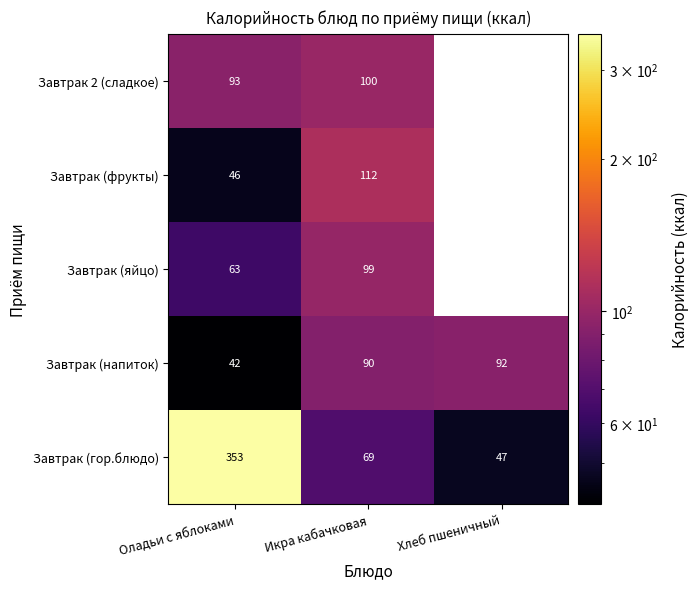

Which category has the highest value across all series?

Оладьи с яблоками